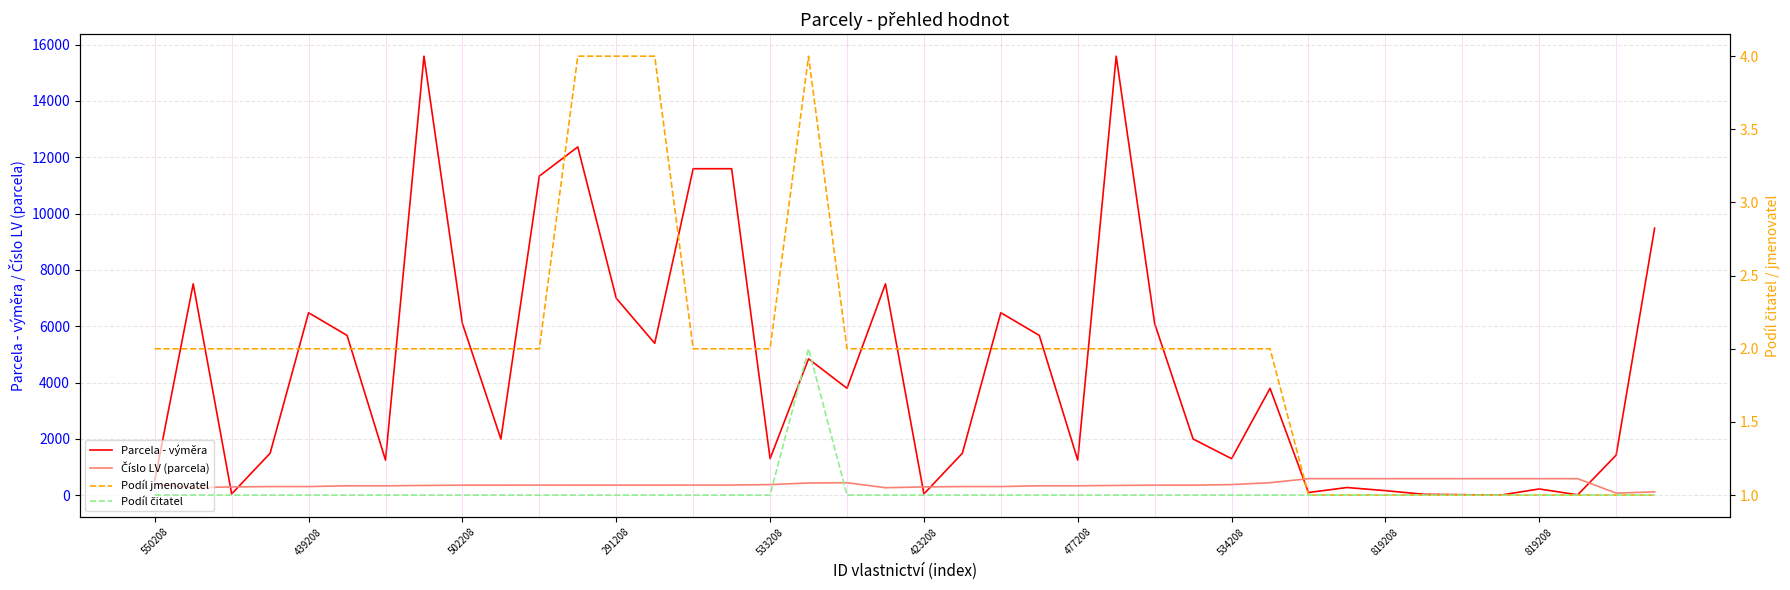

How many interior local valleys does the Číslo LV (parcela) series have?

3